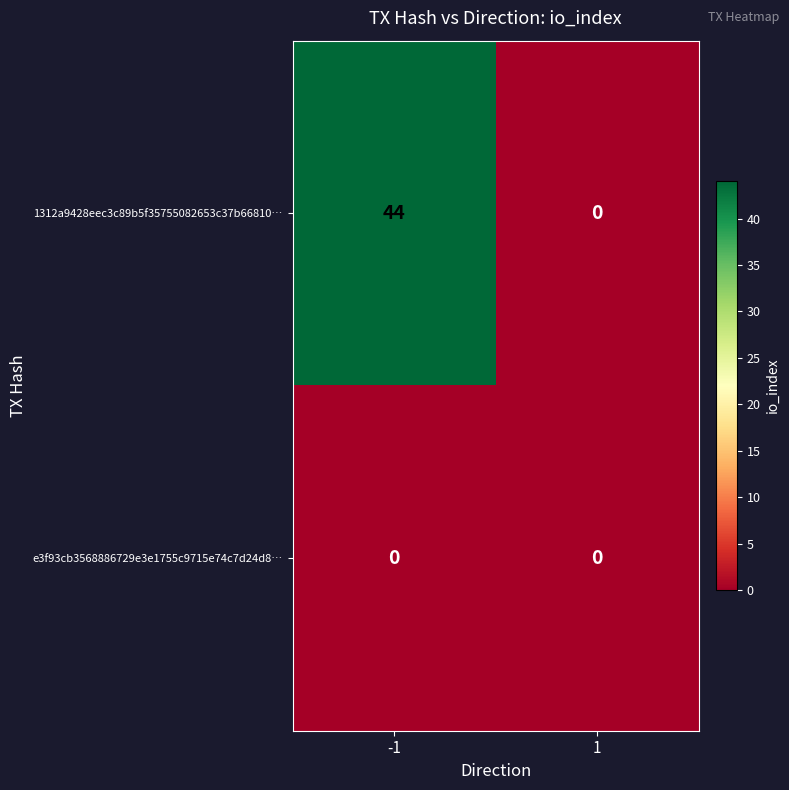

At how many categories does at least one series exceed 35?

1